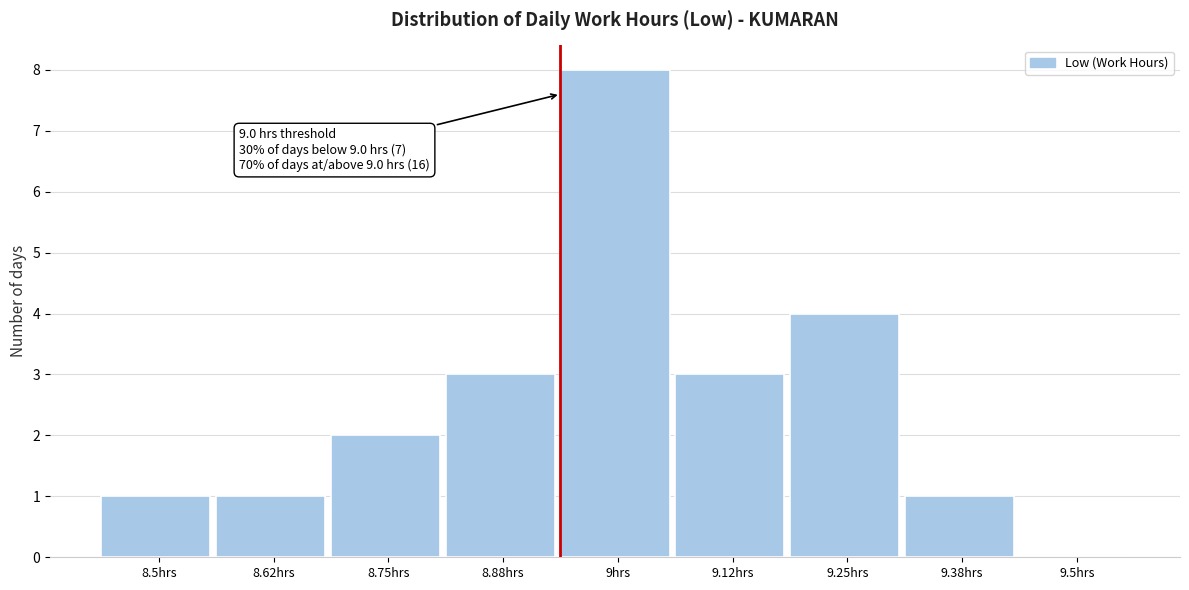

Reading right to left, list all the values displayed in this chart.

9.5hrs=0	9.38hrs=1	9.25hrs=4	9.12hrs=3	9hrs=8	8.88hrs=3	8.75hrs=2	8.62hrs=1	8.5hrs=1